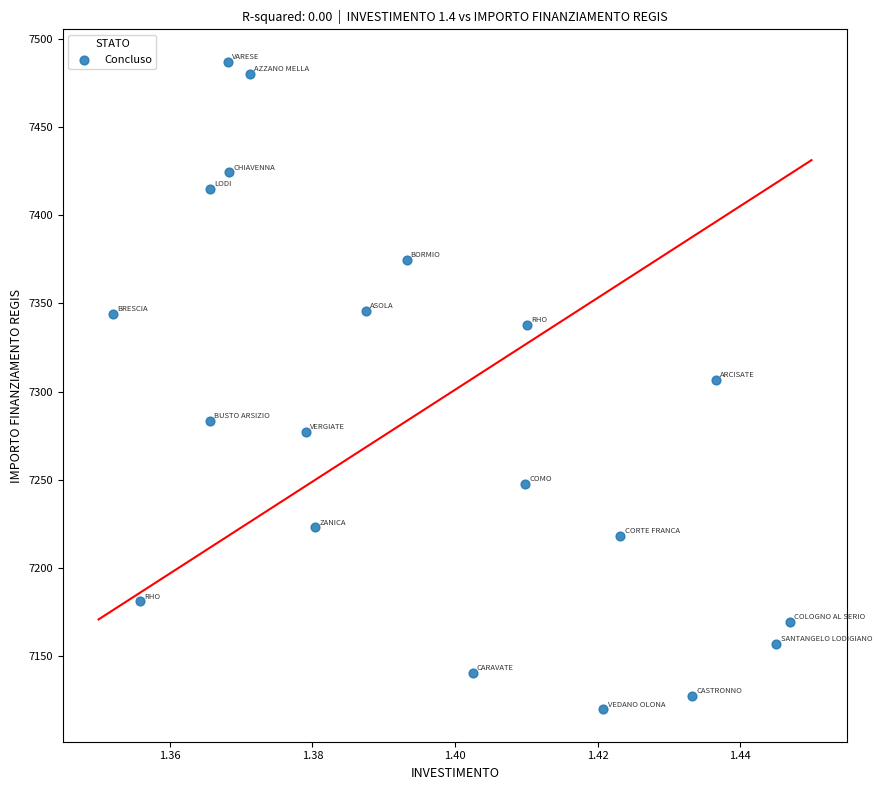

What is the range of Y values (max minus min)?

367.7